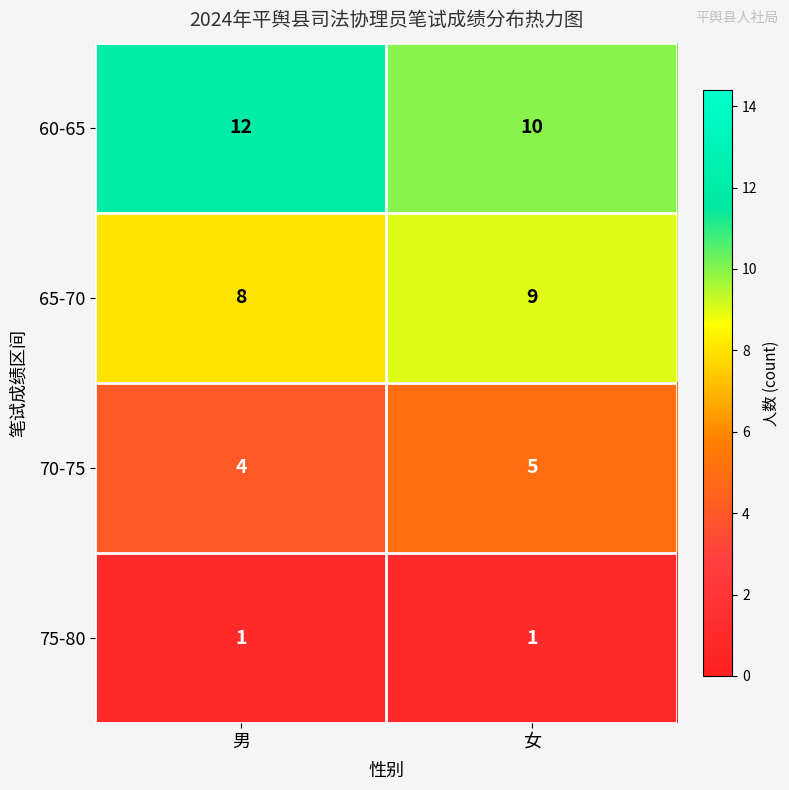

What is the maximum value for 60-65?

12